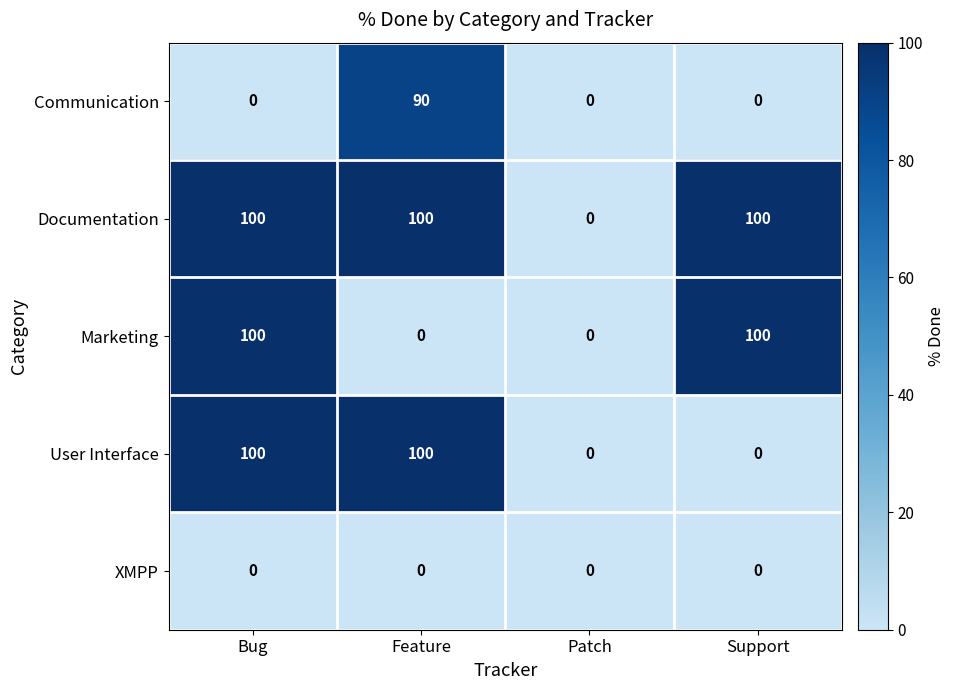

What is the maximum value shown in the chart?

100